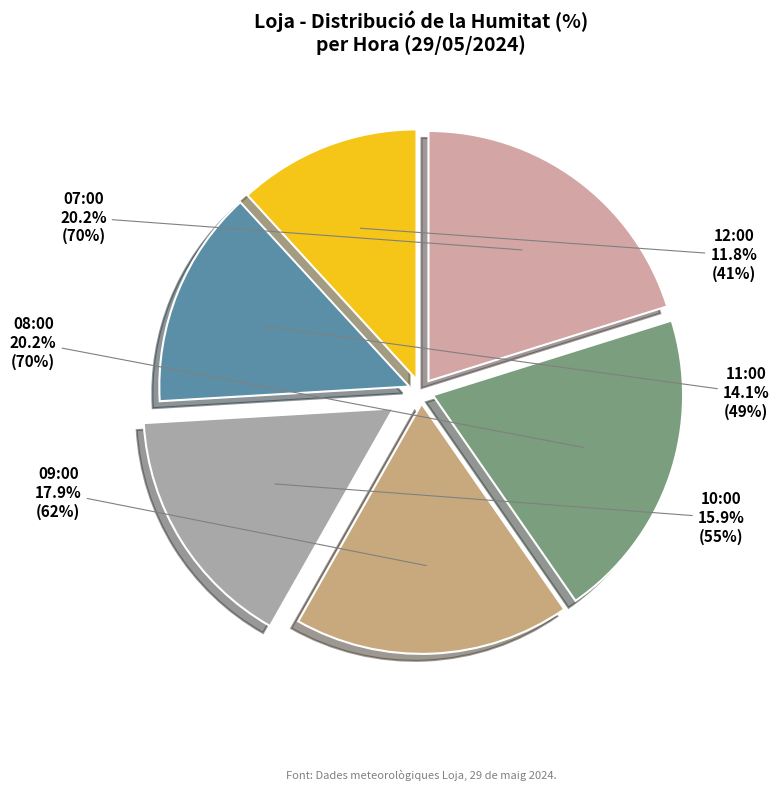

Which slice is the smallest?

12:00